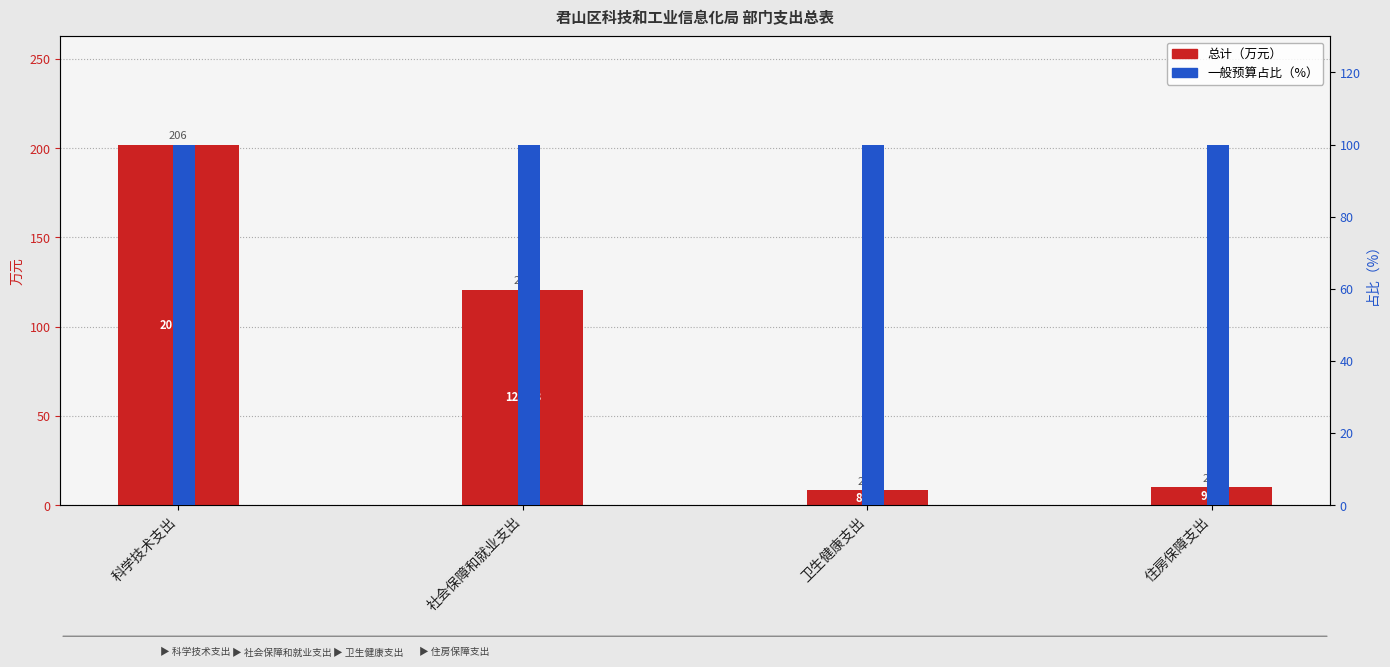

List the labels in order of 一般预算占比（%） value, largest first.

科学技术支出, 社会保障和就业支出, 卫生健康支出, 住房保障支出